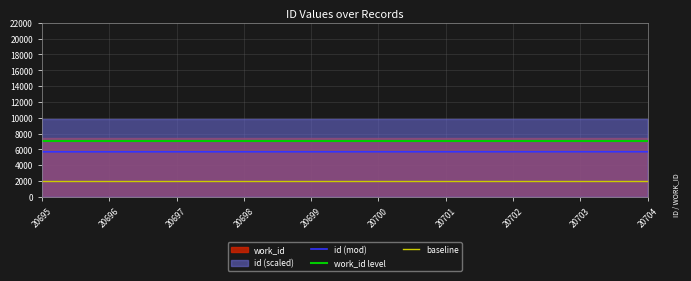

Where does the id (mod) series first go above 5700?

20701